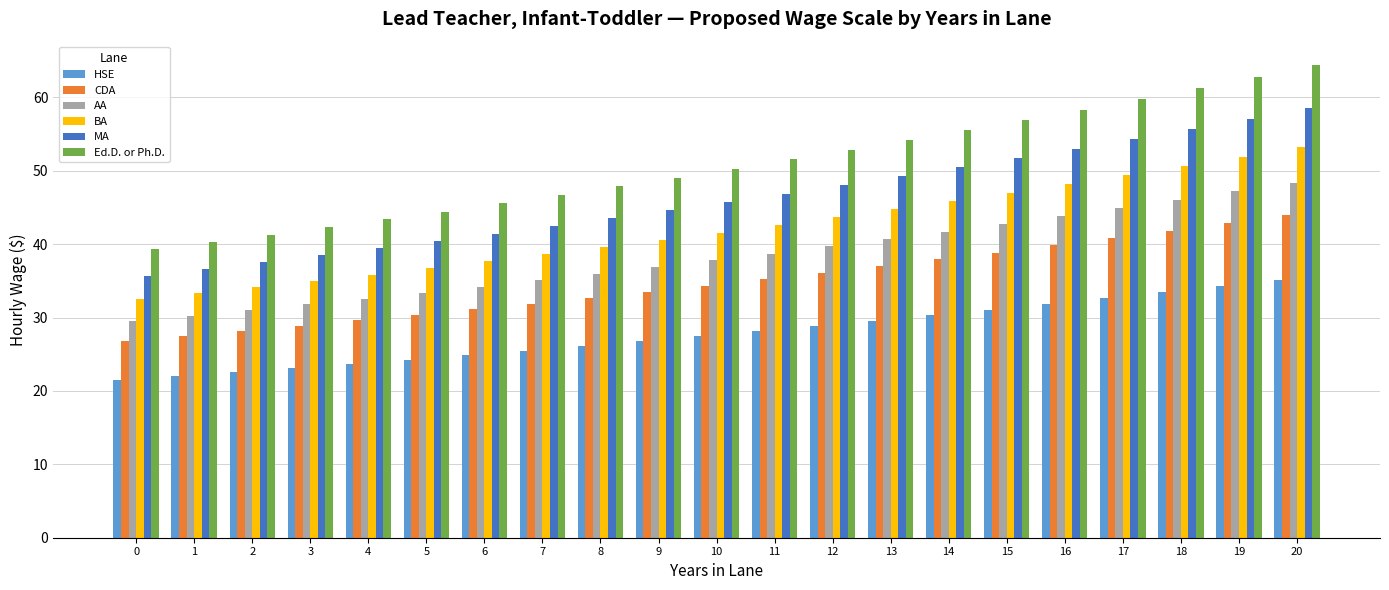

Rank the series at 0 from highest to lowest value.

Ed.D. or Ph.D., MA, BA, AA, CDA, HSE